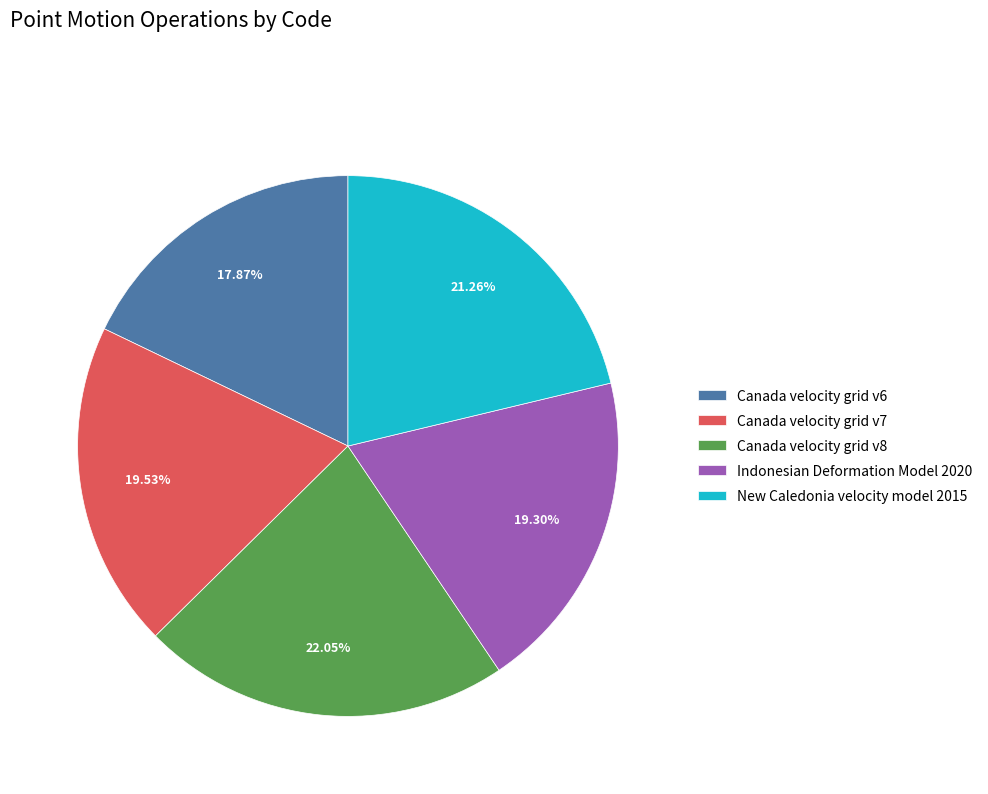

How many slices are in this pie chart?

5